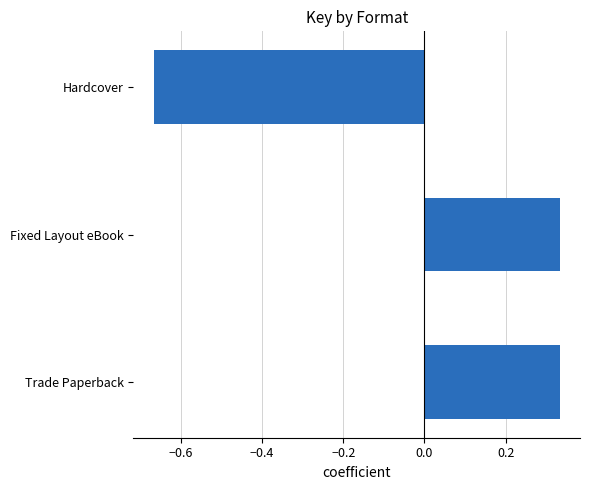

Which label corresponds to the smallest value in the chart?

Hardcover